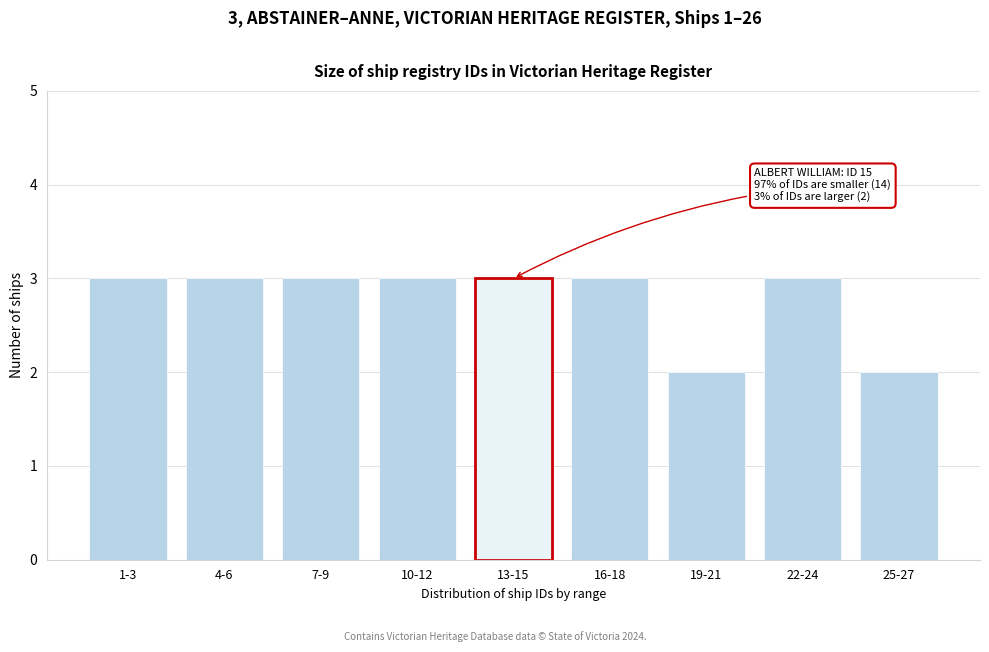

Reading left to right, what are all the values shown in this chart?

3	3	3	3	3	3	2	3	2